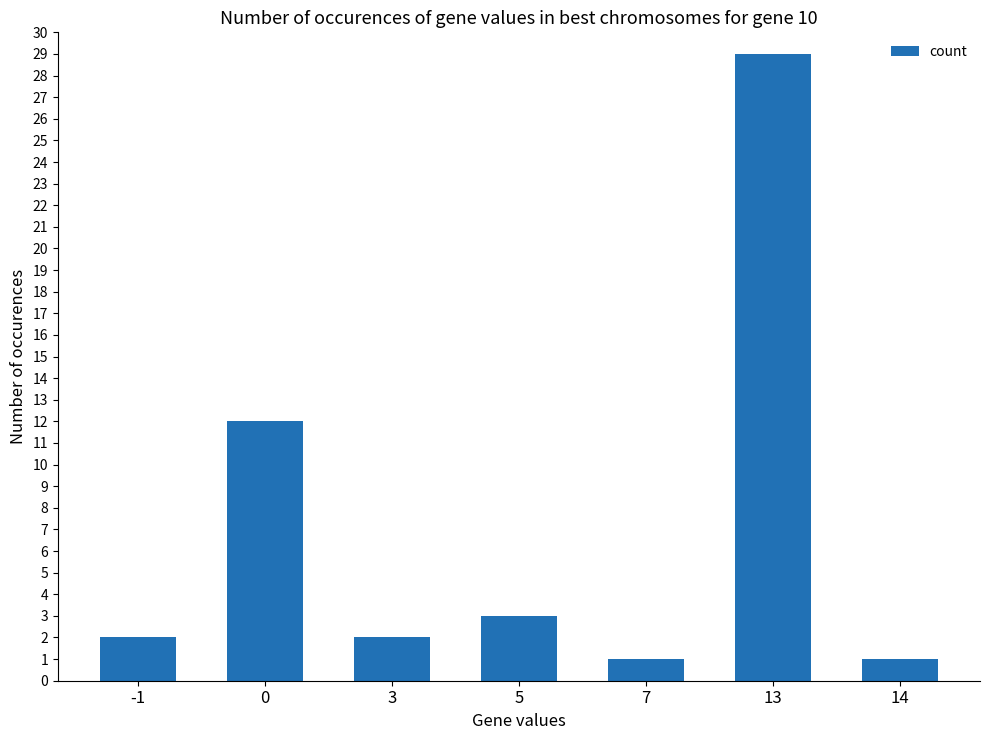

What is the greatest value displayed?

29